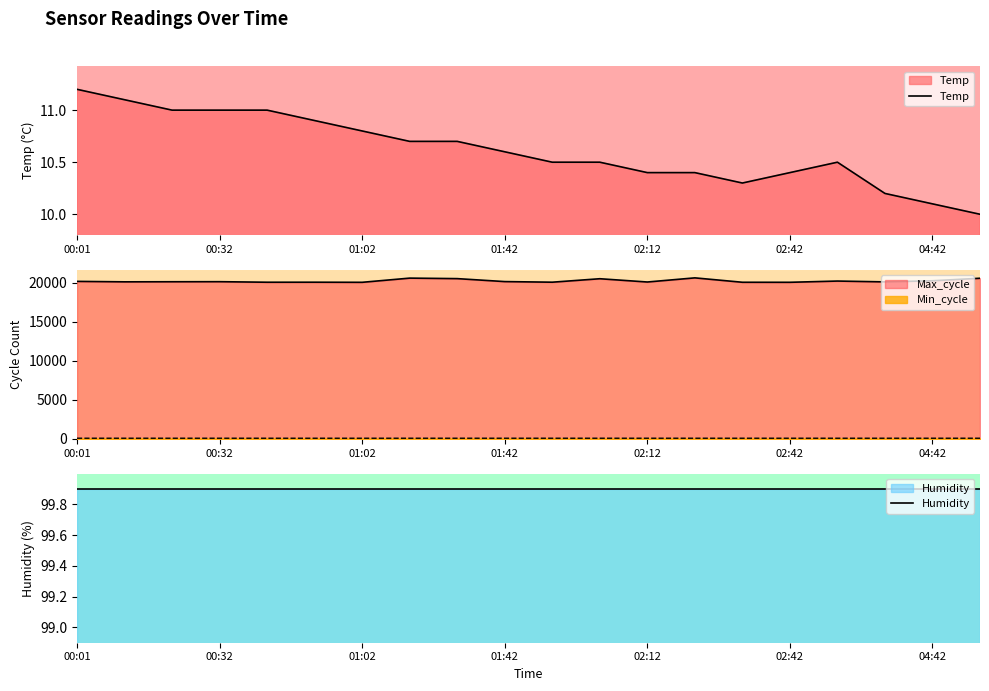

What is the minimum value for Max_cycle?

20056